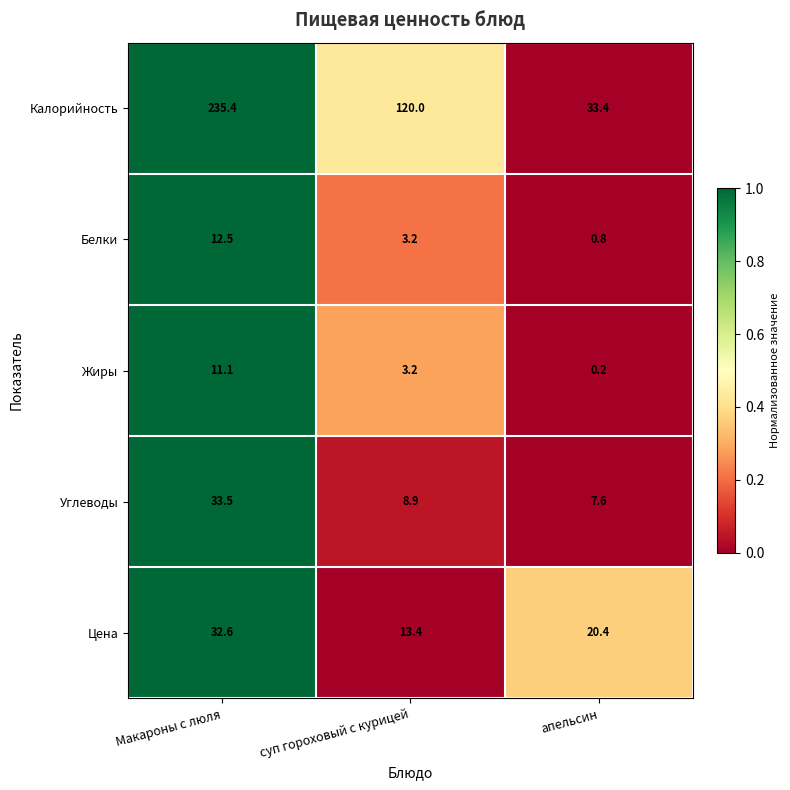

Reading right to left, list all the values displayed in this chart.

Калорийность: апельсин=33.4	суп гороховый с курицей=120.0	Макароны с люля=235.4
Белки: апельсин=0.8	суп гороховый с курицей=3.2	Макароны с люля=12.5
Жиры: апельсин=0.2	суп гороховый с курицей=3.2	Макароны с люля=11.1
Углеводы: апельсин=7.6	суп гороховый с курицей=8.9	Макароны с люля=33.5
Цена: апельсин=20.4	суп гороховый с курицей=13.4	Макароны с люля=32.6